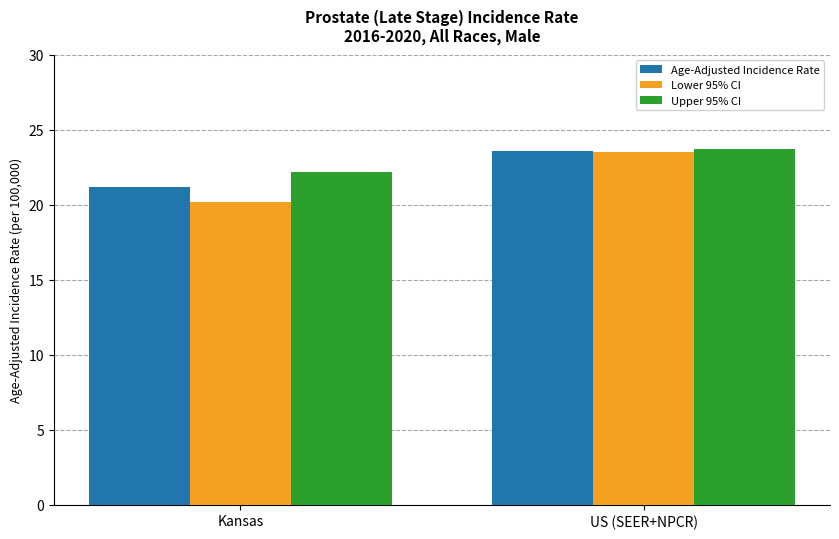

Count the Upper 95% CI values in the range 22 to 23.

1